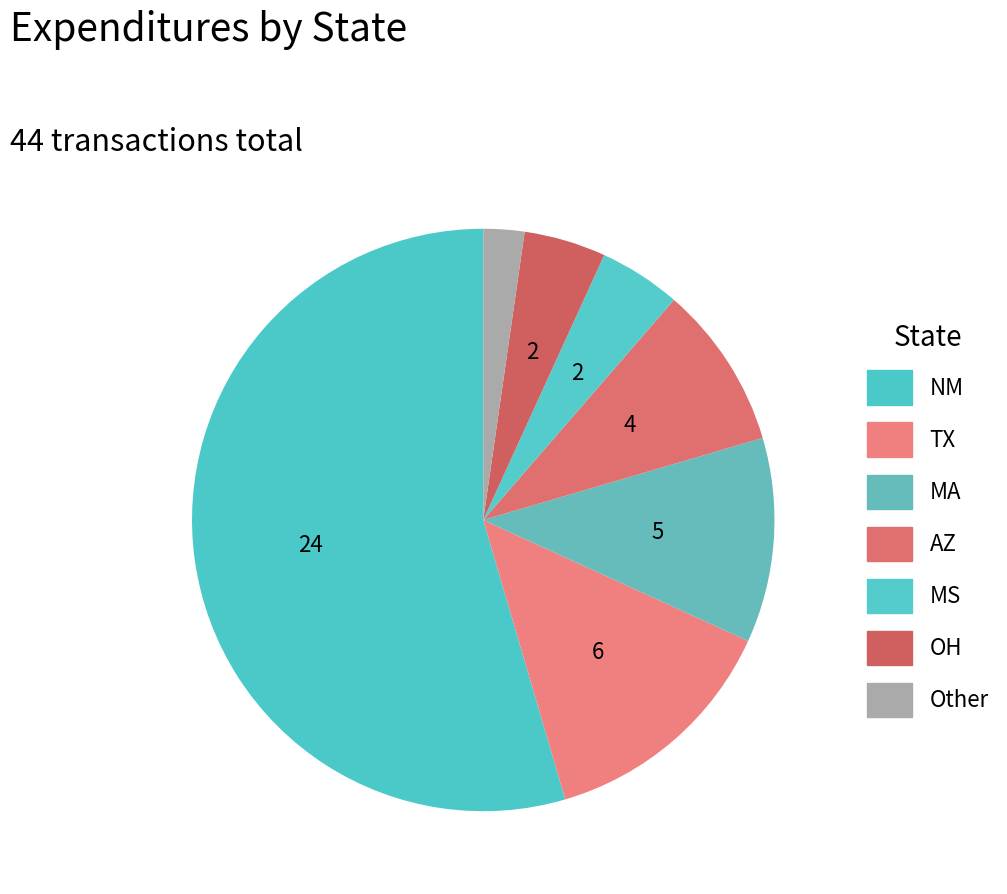

Which category accounts for the majority?

NM